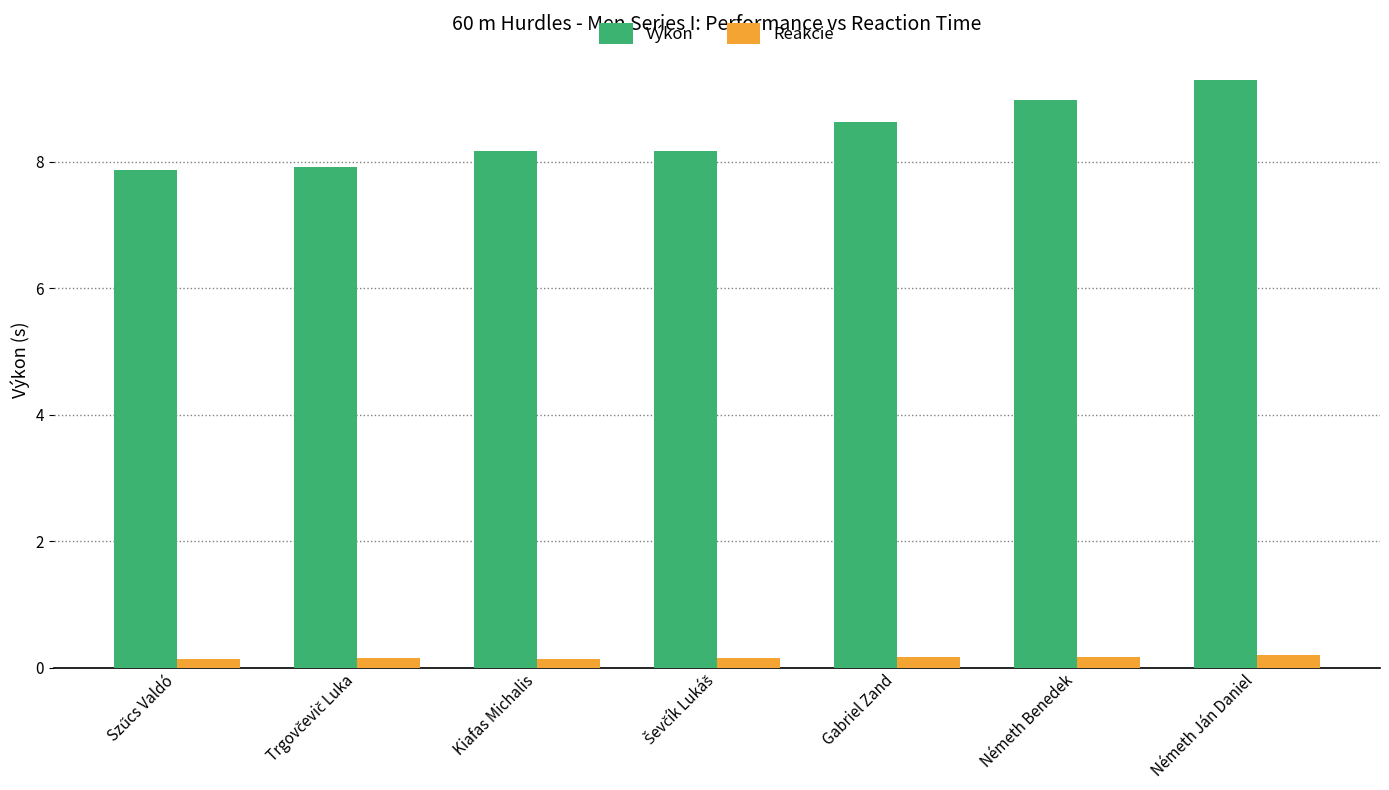

List the series in order of their overall mean, lowest first.

Reakcie, Výkon